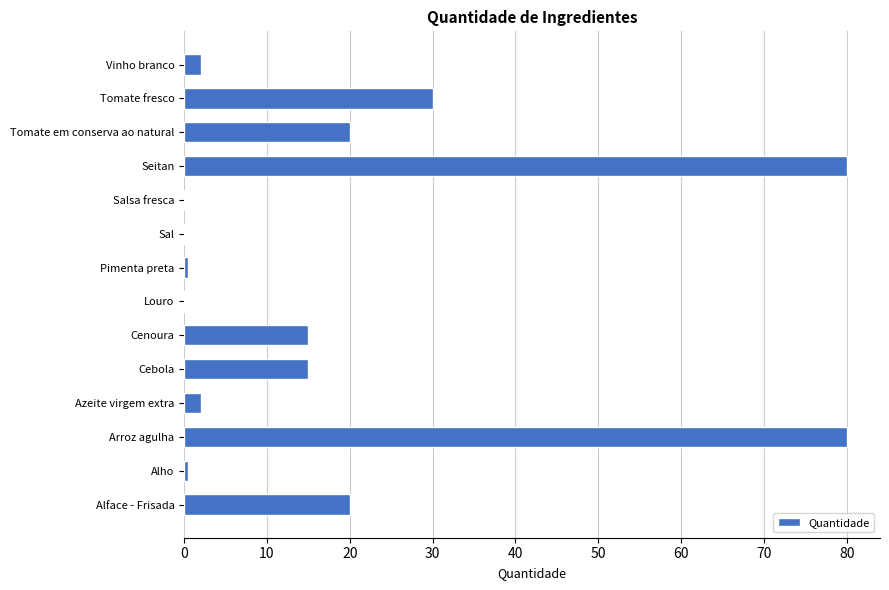

What is the greatest value displayed?

80.0